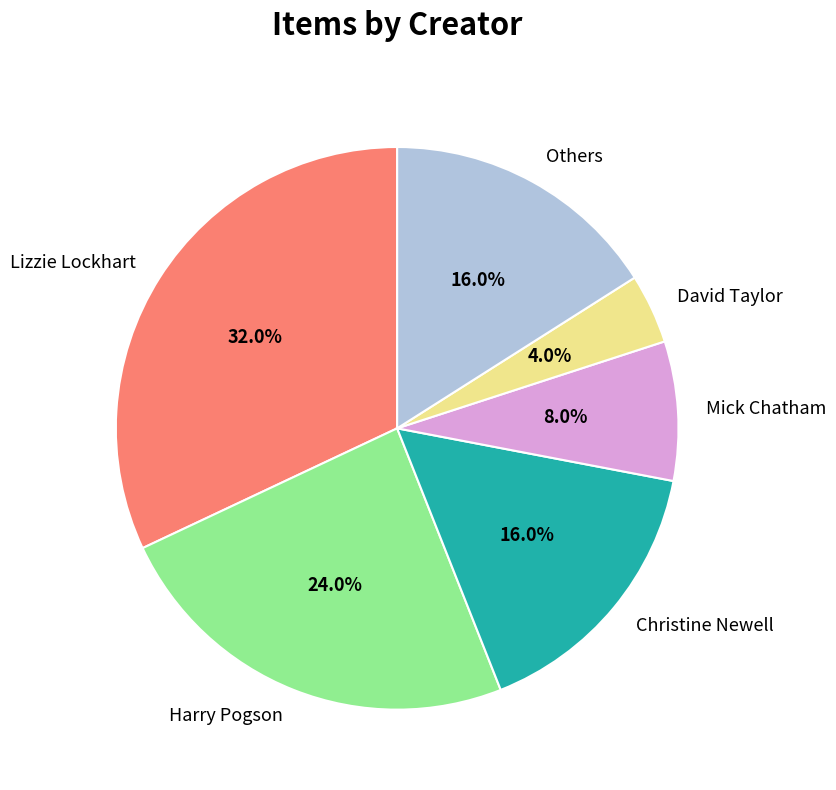

What percentage do Lizzie Lockhart and Others together represent?

48.0%